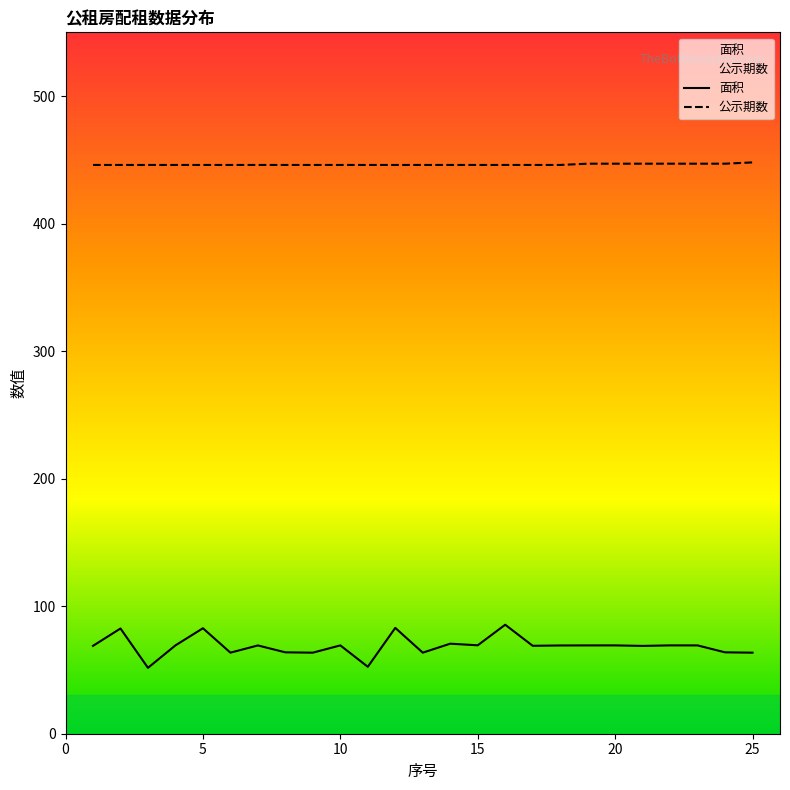

Rank the series by their average value, from highest to lowest.

公示期数, 面积